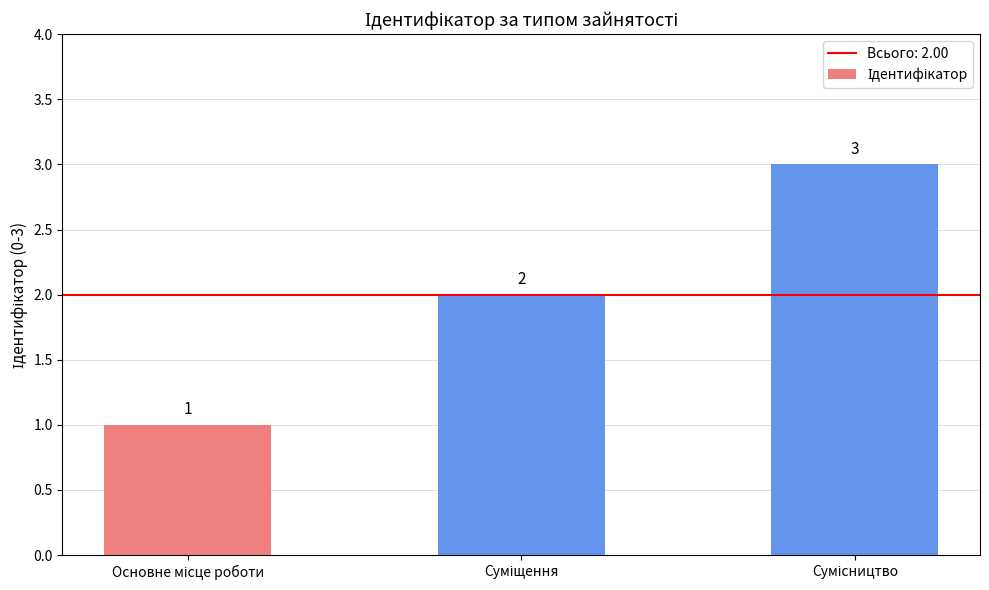

What is the value of the 1st bar from the left?

1